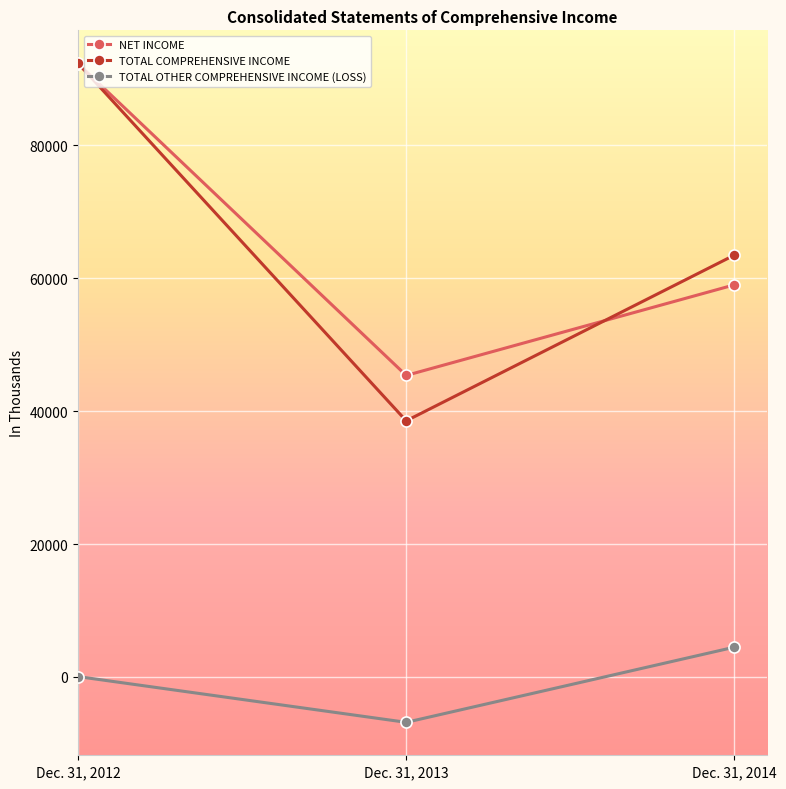

At Dec. 31, 2014, list the series in order from largest to smallest.

TOTAL COMPREHENSIVE INCOME, NET INCOME, TOTAL OTHER COMPREHENSIVE INCOME (LOSS)